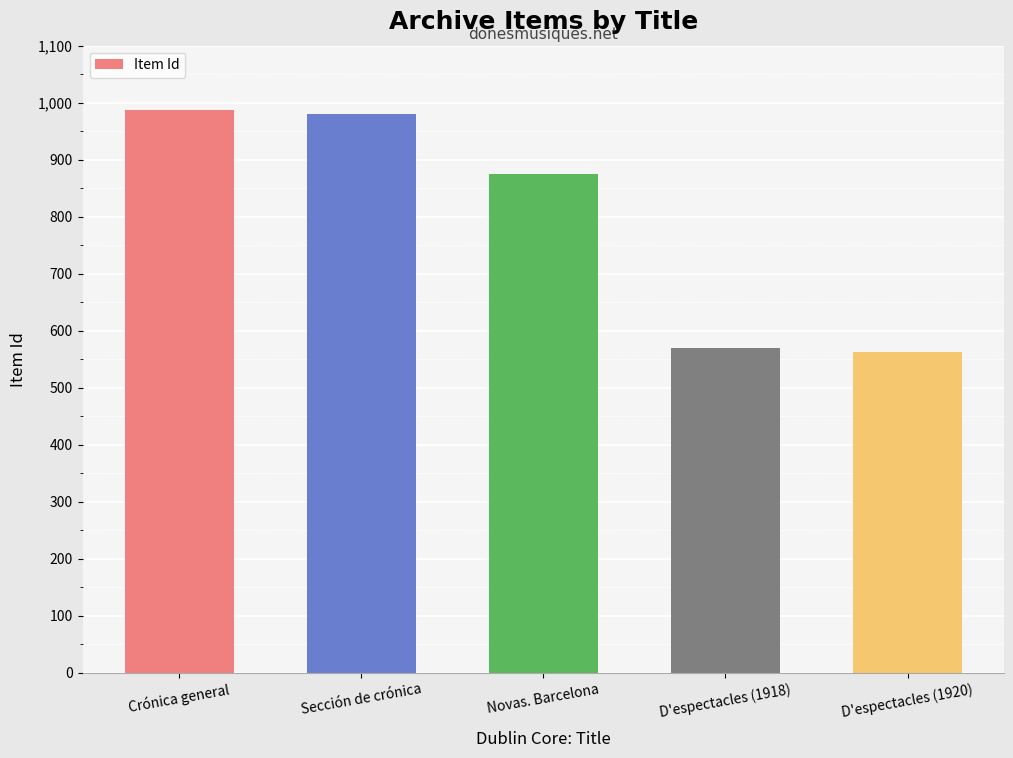

Is it true that the value at Novas. Barcelona is 1147?

False